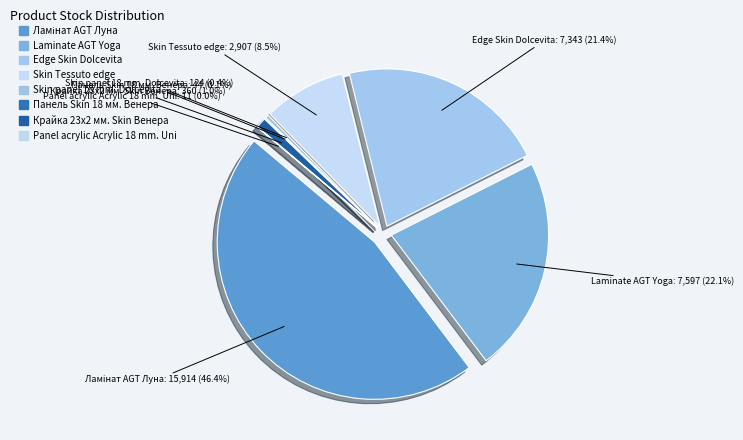

Is Ламінат AGT Луна the majority of the pie?

No